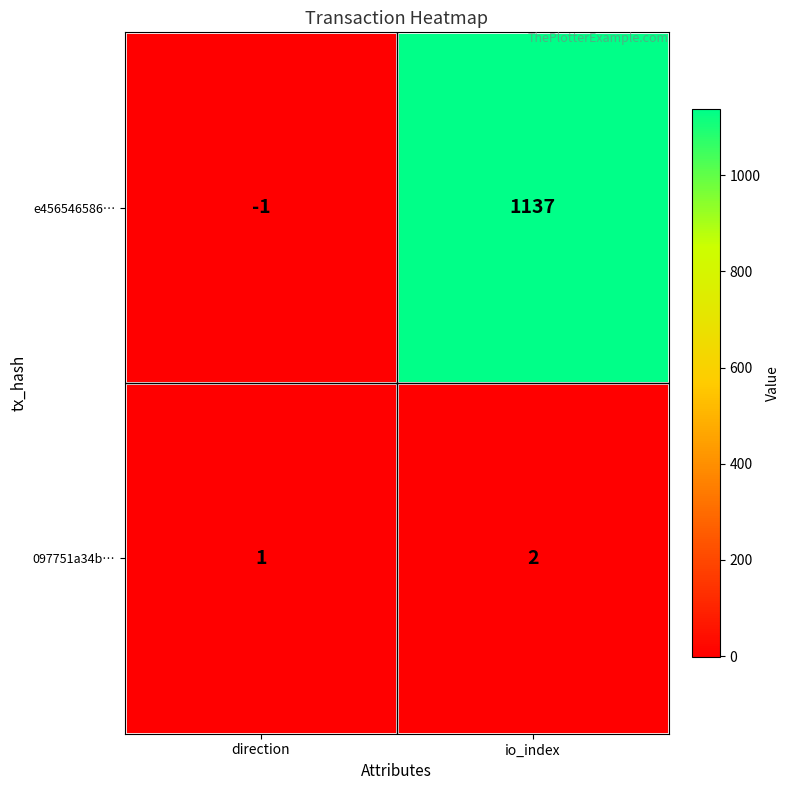

Is it true that e456546586… equals -2 at direction?

False